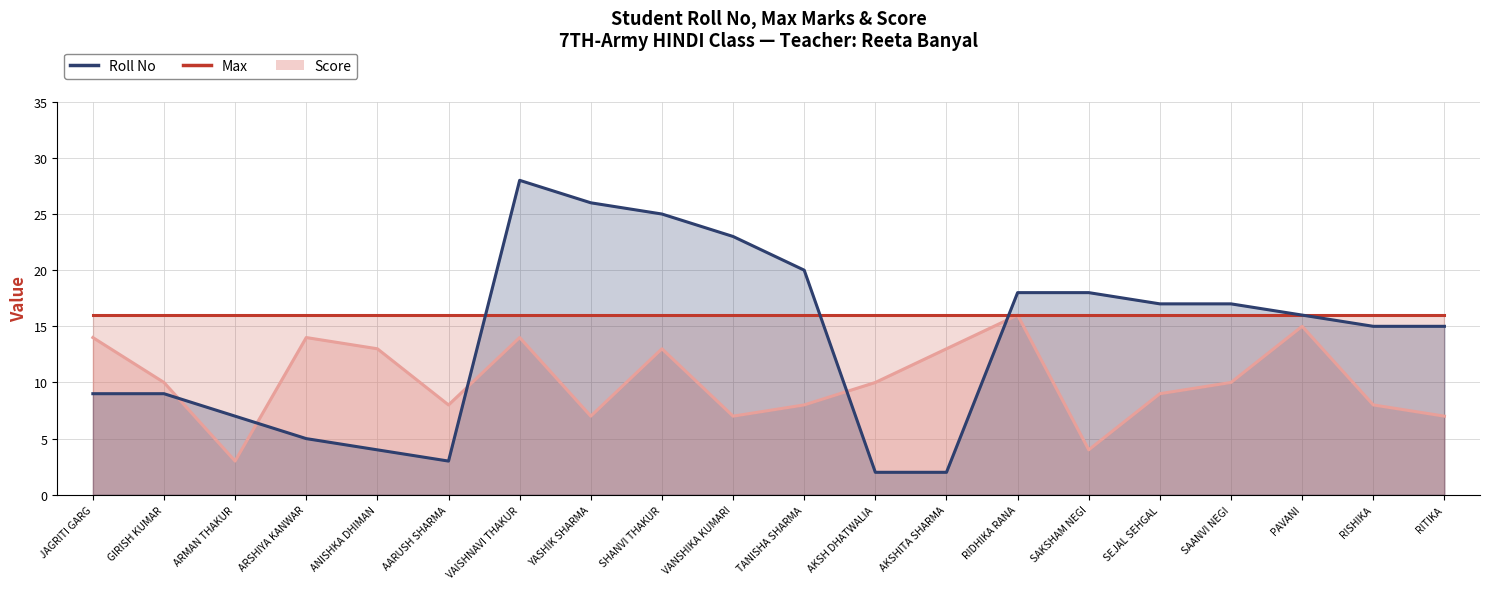

What is the total value across all series at ARSHIYA KANWAR?

19